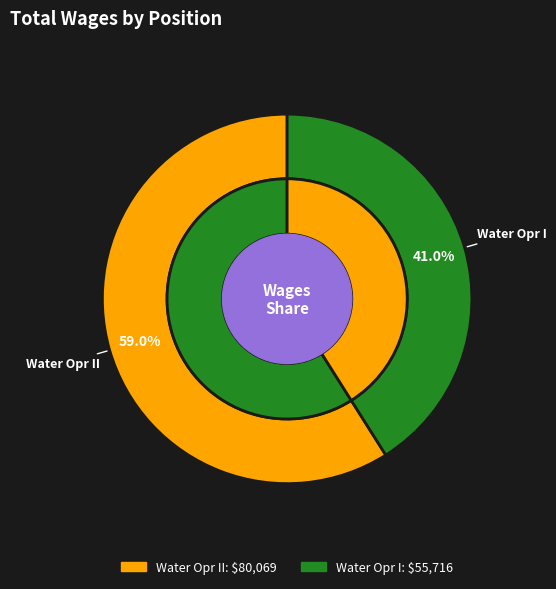

What percentage is the Water Opr I slice, to the nearest percent?

41%